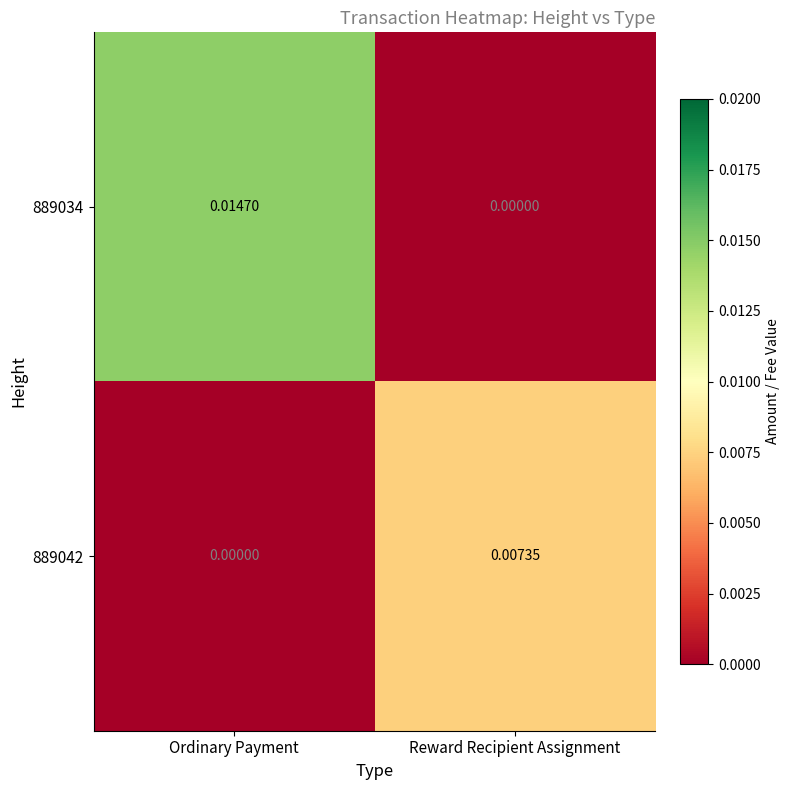

Rank the categories by 889042 value from highest to lowest.

Reward Recipient Assignment, Ordinary Payment